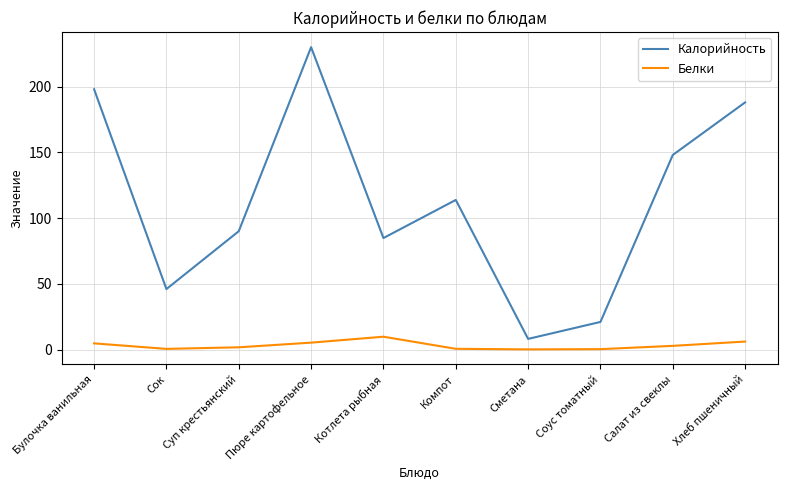

What is the difference between the maximum and minimum values in the Белки series?

9.6